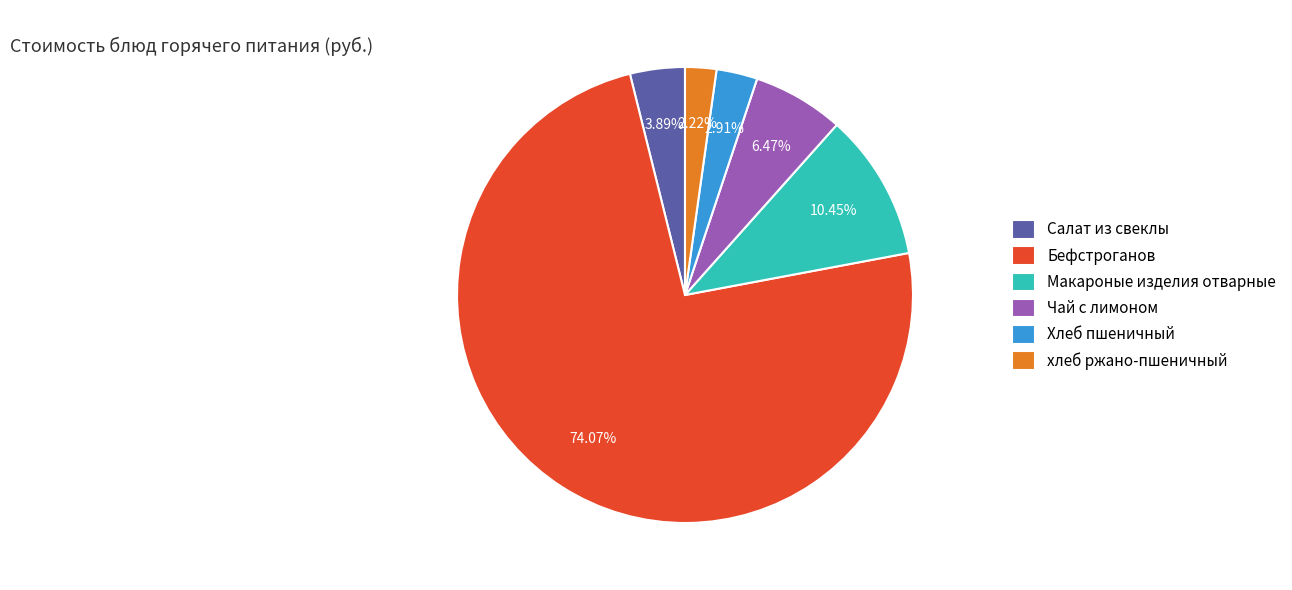

To the nearest percent, what percentage of the pie is Салат из свеклы?

4%